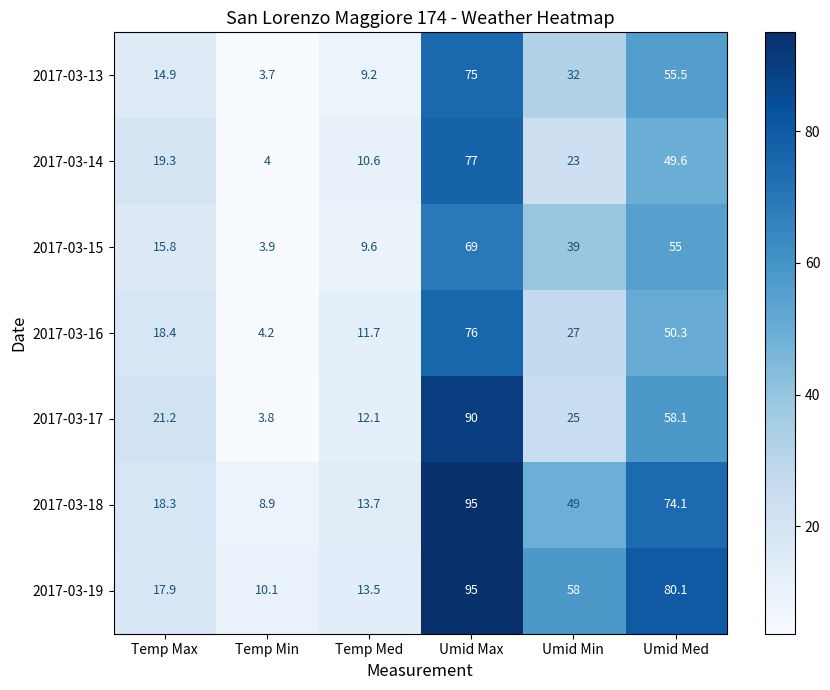

Which series has the widest spread of values?

2017-03-17